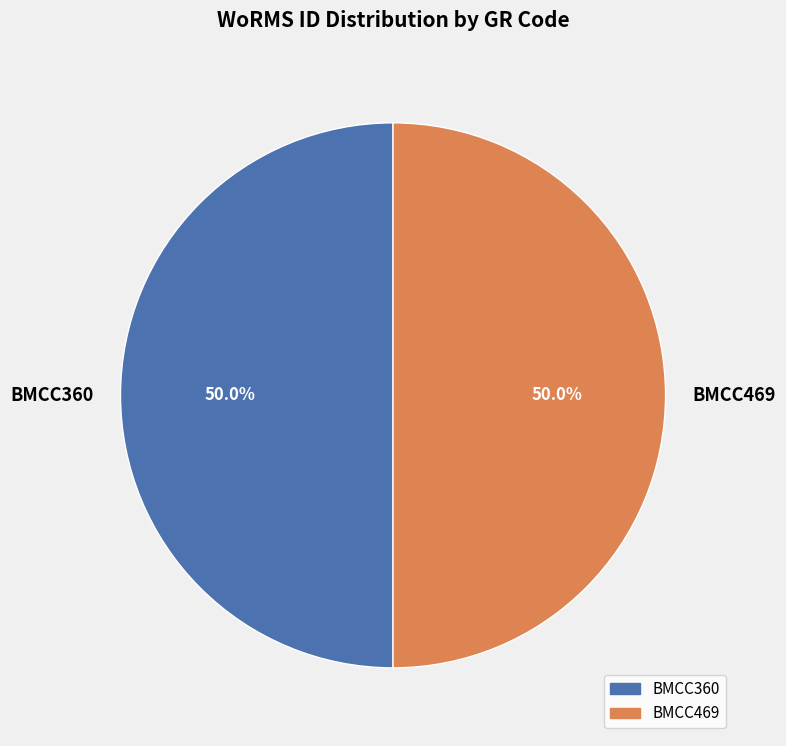

What is the ratio of the value at BMCC360 to the value at BMCC469?

1.0